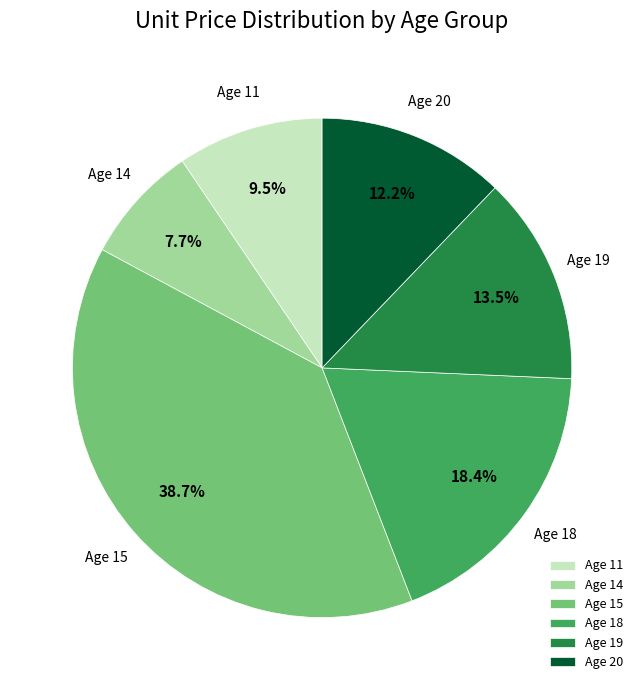

Rank the categories by value from lowest to highest.

Age 14, Age 11, Age 20, Age 19, Age 18, Age 15